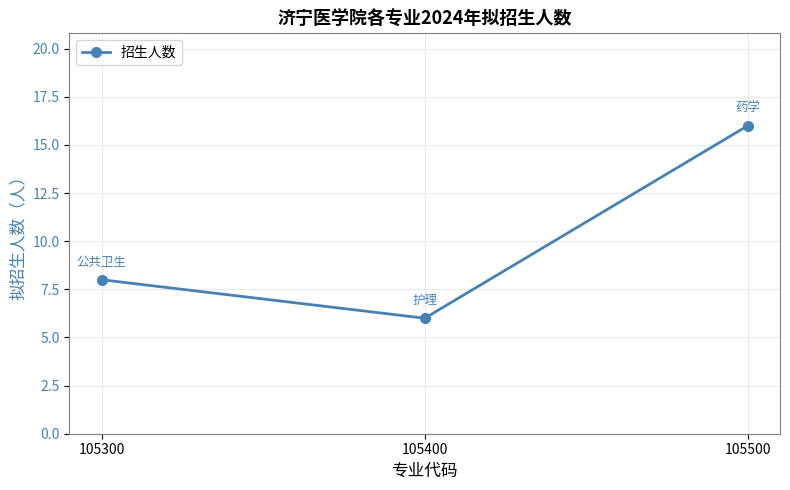

Count the number of data series in this chart.

1